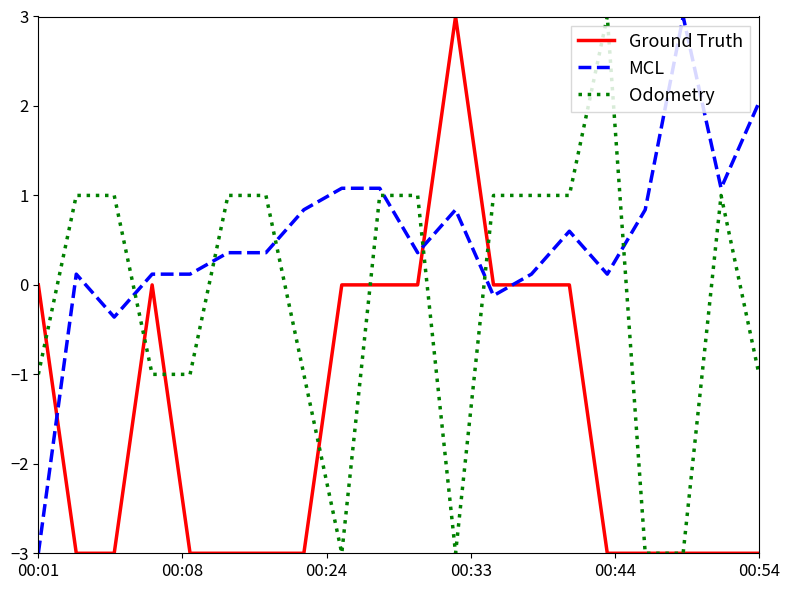

How many lines are shown in the chart?

3